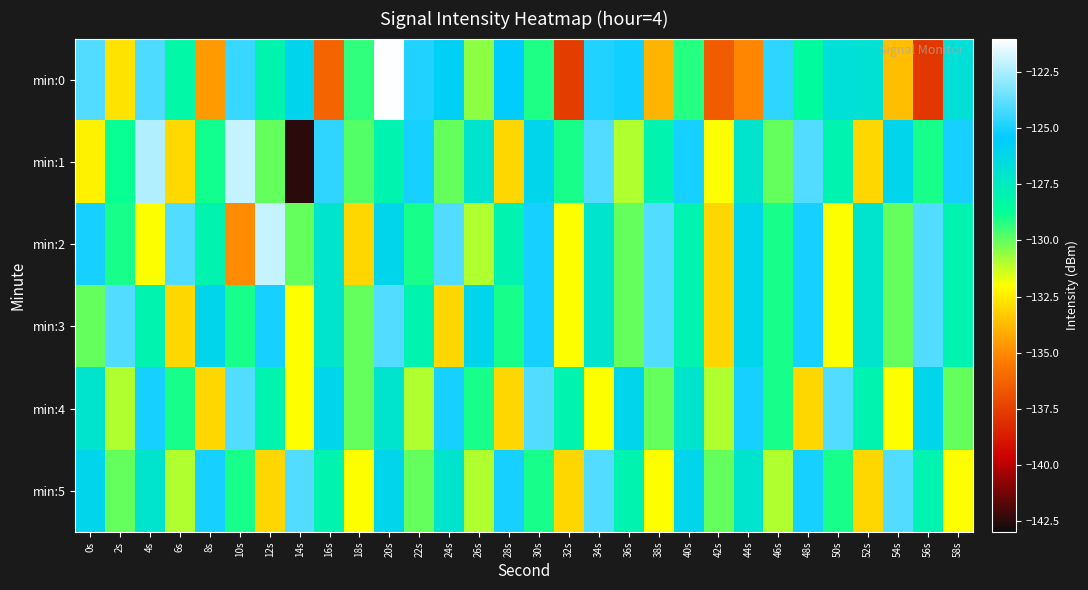

Reading left to right, extract all data points from this chart.

min:0: 0s=-124.0	2s=-132.7	4s=-124.1	6s=-128.3	8s=-134.6	10s=-124.5	12s=-128.0	14s=-126.0	16s=-136.2	18s=-129.3	20s=-121.1	22s=-124.8	24s=-125.7	26s=-130.5	28s=-125.5	30s=-129.1	32s=-137.6	34s=-124.8	36s=-125.1	38s=-133.9	40s=-129.2	42s=-136.5	44s=-135.1	46s=-124.6	48s=-128.5	50s=-126.6	52s=-126.8	54s=-133.7	56s=-137.7	58s=-126.7
min:1: 0s=-132.3	2s=-128.8	4s=-122.3	6s=-133.0	8s=-128.9	10s=-122.0	12s=-130.0	14s=-142.5	16s=-124.6	18s=-129.8	20s=-128.0	22s=-125.0	24s=-130.0	26s=-127.0	28s=-133.0	30s=-126.0	32s=-129.0	34s=-124.0	36s=-131.0	38s=-128.0	40s=-125.0	42s=-132.0	44s=-127.0	46s=-130.0	48s=-124.0	50s=-128.0	52s=-133.0	54s=-126.0	56s=-129.0	58s=-125.0
min:2: 0s=-125.0	2s=-129.0	4s=-132.0	6s=-124.0	8s=-128.0	10s=-135.0	12s=-122.0	14s=-130.0	16s=-127.0	18s=-133.0	20s=-126.0	22s=-129.0	24s=-124.0	26s=-131.0	28s=-128.0	30s=-125.0	32s=-132.0	34s=-127.0	36s=-130.0	38s=-124.0	40s=-128.0	42s=-133.0	44s=-126.0	46s=-129.0	48s=-125.0	50s=-132.0	52s=-127.0	54s=-130.0	56s=-124.0	58s=-128.0
min:3: 0s=-130.0	2s=-124.0	4s=-128.0	6s=-133.0	8s=-126.0	10s=-129.0	12s=-125.0	14s=-132.0	16s=-127.0	18s=-130.0	20s=-124.0	22s=-128.0	24s=-133.0	26s=-126.0	28s=-129.0	30s=-125.0	32s=-132.0	34s=-127.0	36s=-130.0	38s=-124.0	40s=-128.0	42s=-133.0	44s=-126.0	46s=-129.0	48s=-125.0	50s=-132.0	52s=-127.0	54s=-130.0	56s=-124.0	58s=-128.0
min:4: 0s=-127.0	2s=-131.0	4s=-125.0	6s=-129.0	8s=-133.0	10s=-124.0	12s=-128.0	14s=-132.0	16s=-126.0	18s=-130.0	20s=-127.0	22s=-131.0	24s=-125.0	26s=-129.0	28s=-133.0	30s=-124.0	32s=-128.0	34s=-132.0	36s=-126.0	38s=-130.0	40s=-127.0	42s=-131.0	44s=-125.0	46s=-129.0	48s=-133.0	50s=-124.0	52s=-128.0	54s=-132.0	56s=-126.0	58s=-130.0
min:5: 0s=-126.0	2s=-130.0	4s=-127.0	6s=-131.0	8s=-125.0	10s=-129.0	12s=-133.0	14s=-124.0	16s=-128.0	18s=-132.0	20s=-126.0	22s=-130.0	24s=-127.0	26s=-131.0	28s=-125.0	30s=-129.0	32s=-133.0	34s=-124.0	36s=-128.0	38s=-132.0	40s=-126.0	42s=-130.0	44s=-127.0	46s=-131.0	48s=-125.0	50s=-129.0	52s=-133.0	54s=-124.0	56s=-128.0	58s=-132.0